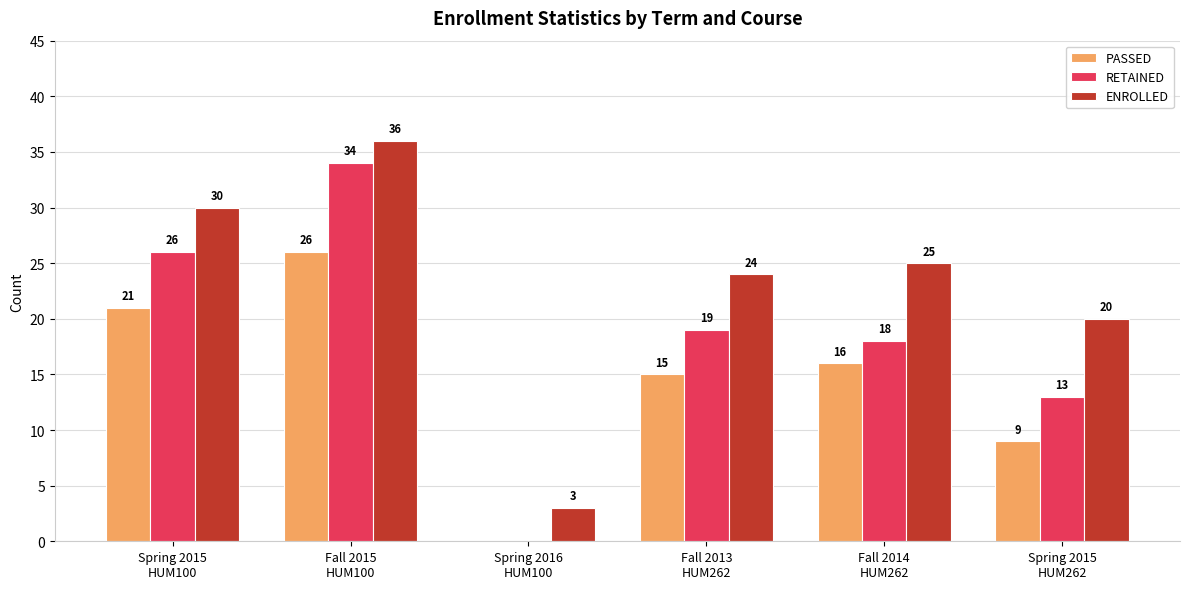

What is the maximum value shown in the chart?

36